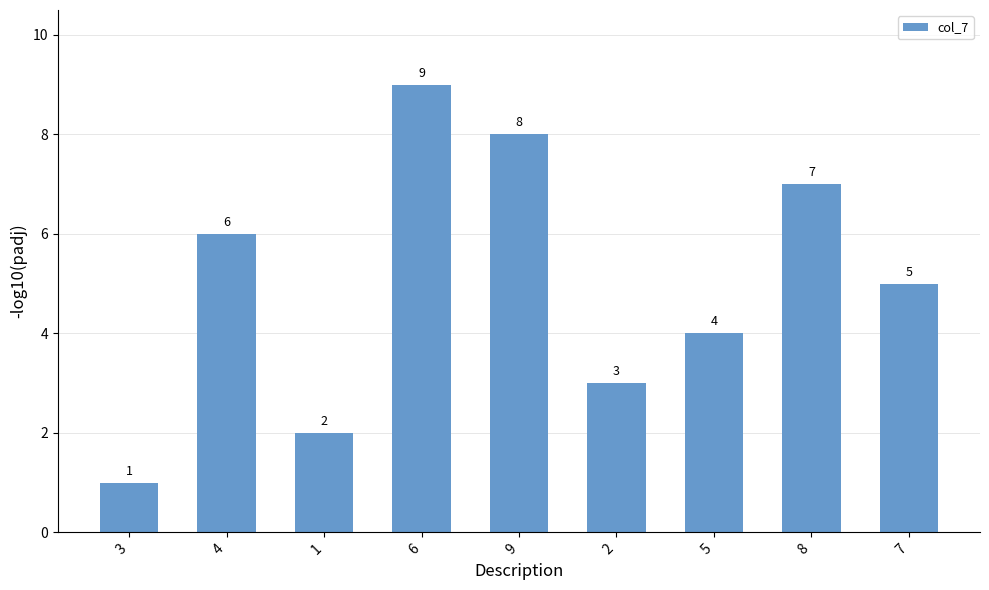

What is the label of the 1st bar from the right?

7